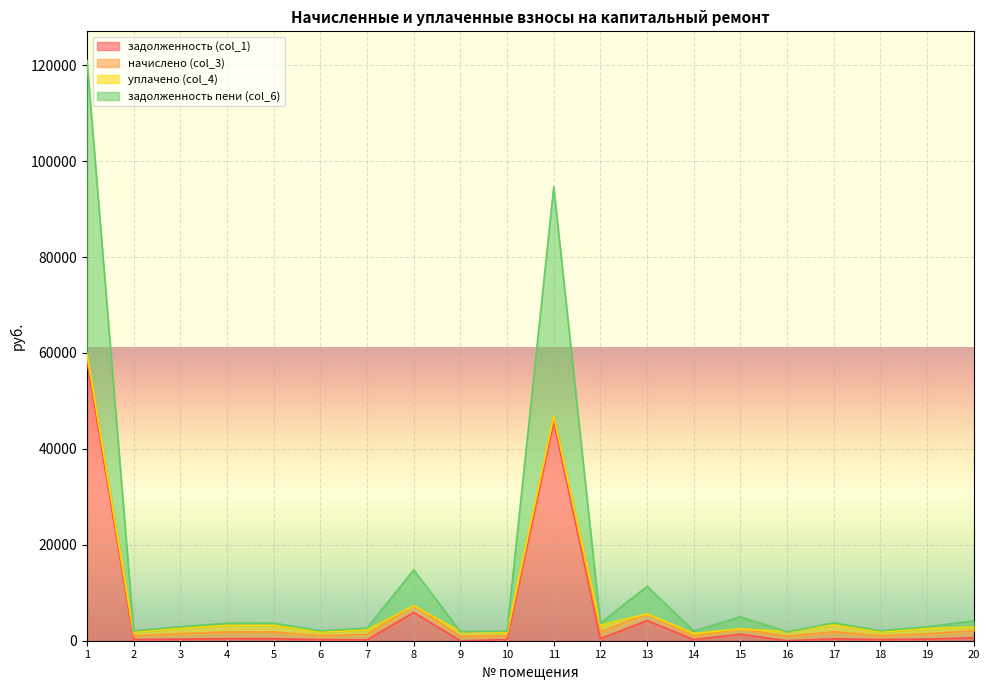

What is the difference between the maximum and minimum values in the задолженность (col_1) series?

58454.0